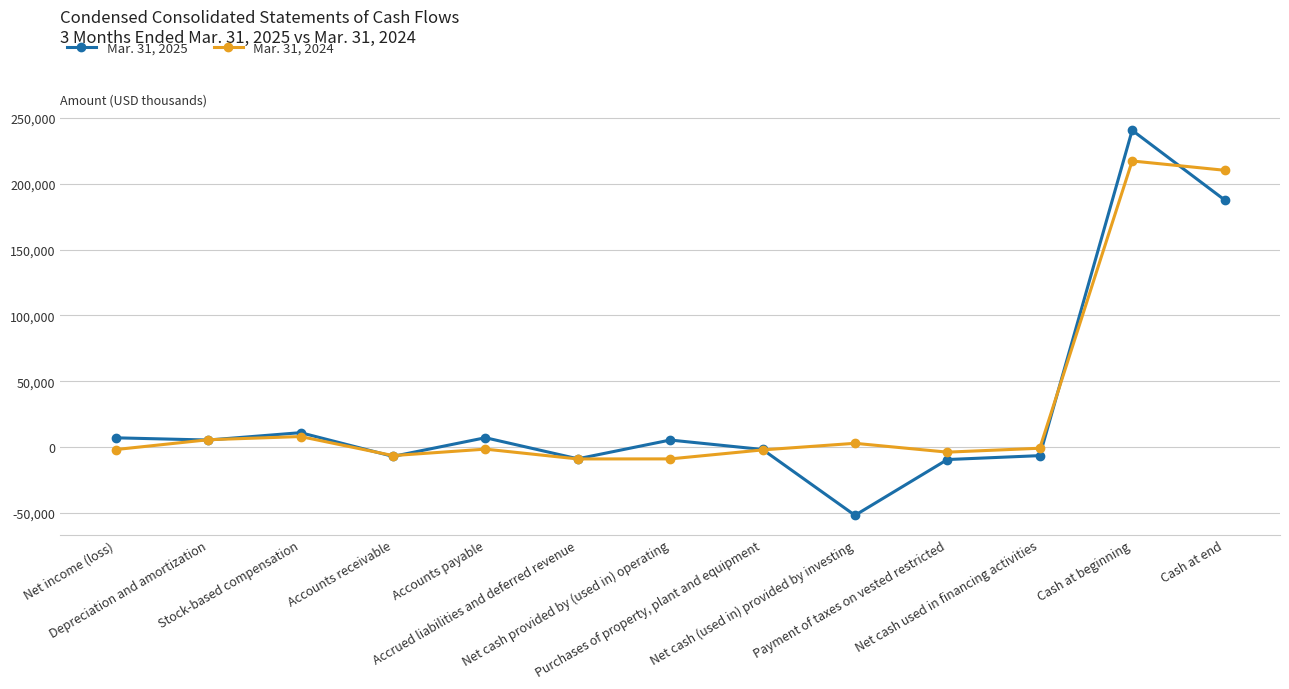

What is the lowest value of the Mar. 31, 2024 series?

-8993